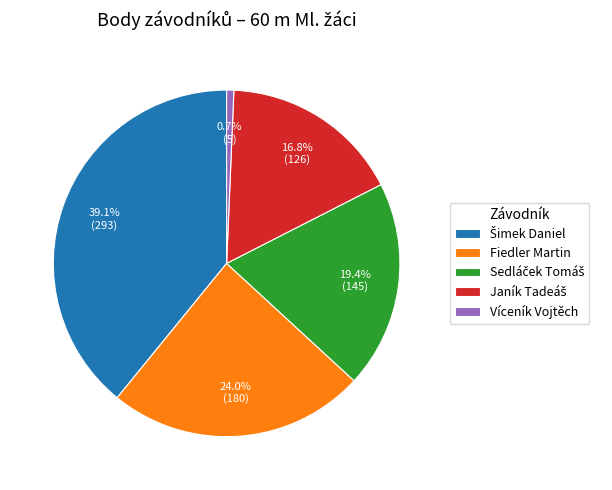

Does any single category account for the majority?

No